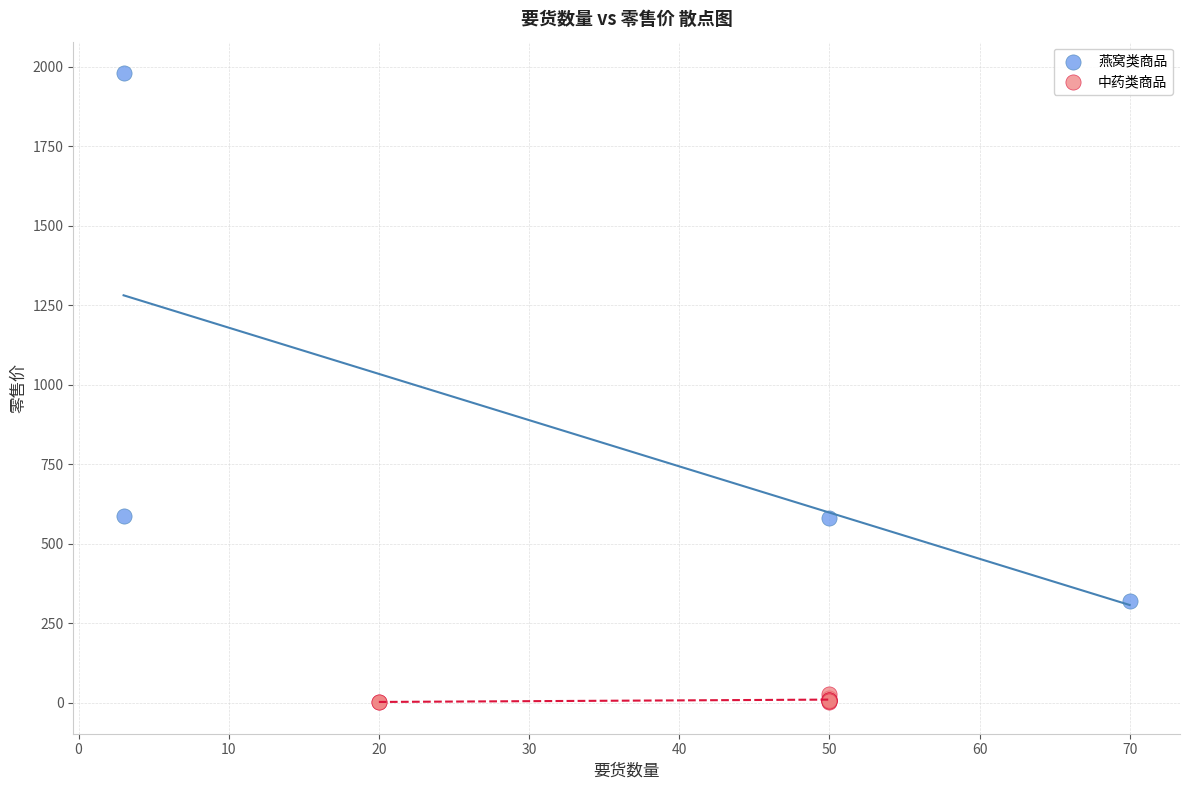

What are all the series names shown in the legend?

燕窝类商品, 中药类商品